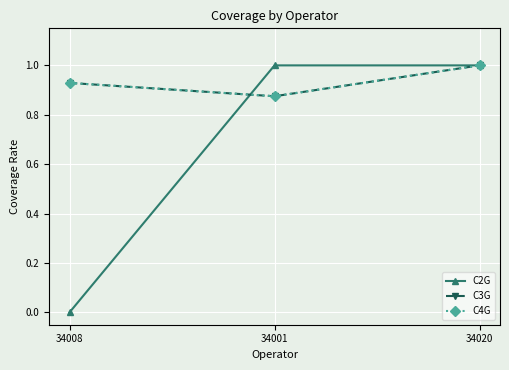

Between 34008 and 34001, which series saw the biggest shift?

C2G